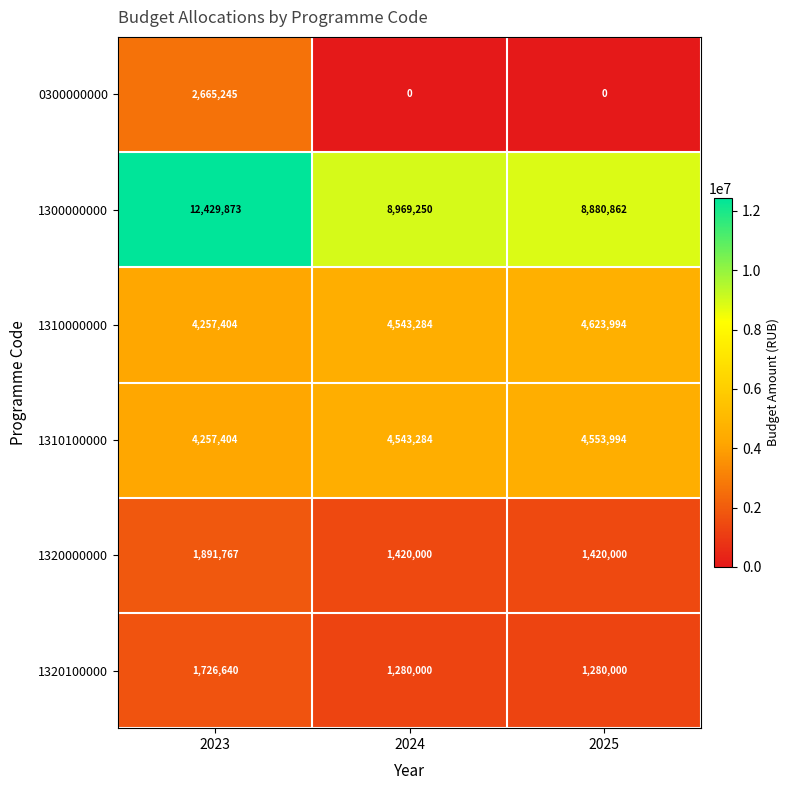

Count the number of categories in the chart.

3